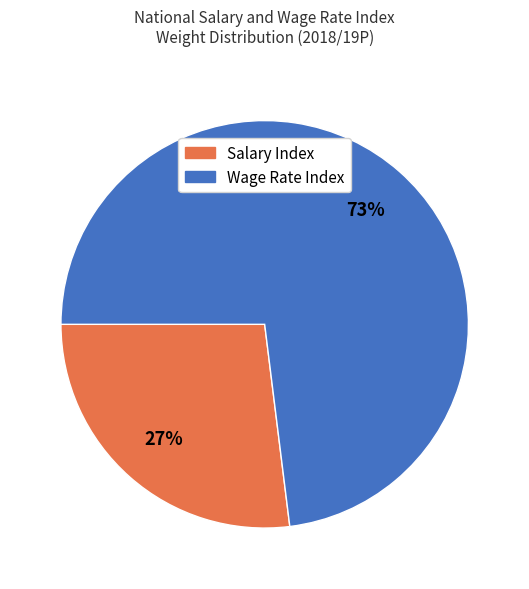

Between Salary Index and Wage Rate Index, which is larger?

Wage Rate Index